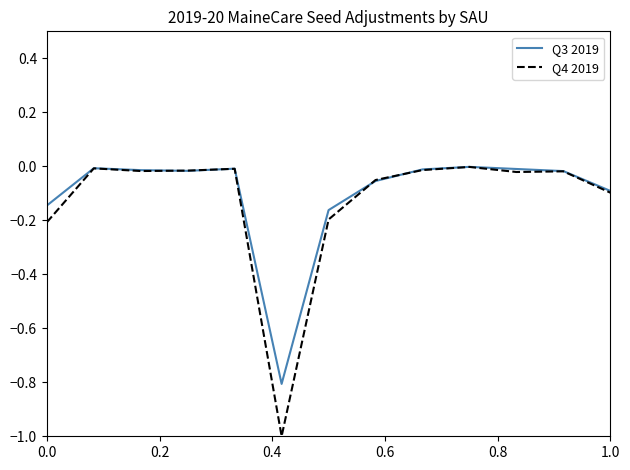

What is the lowest value of the Q4 2019 series?

-1.0